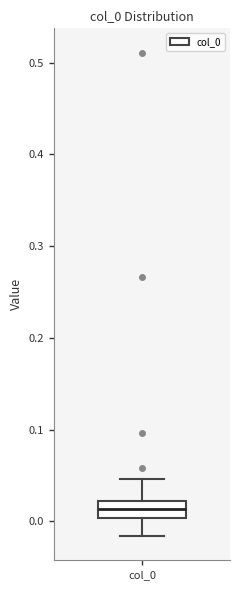

Read this box plot against the y-axis: the position of the median line, the range covered by the box, and the ends of both whiskers. The values are not printed on the chart, so give them approximately, as read against the axis.

median 0.01, box 0.00 to 0.02, whiskers -0.02 to 0.05